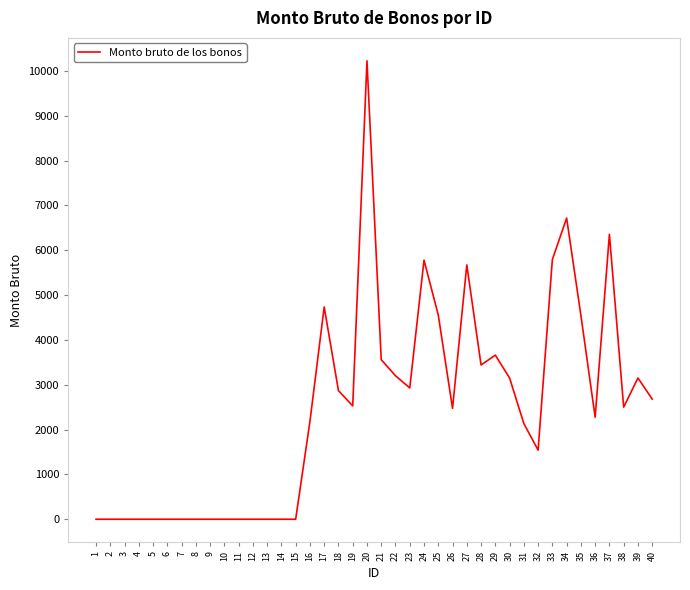

What is the greatest value displayed?

10224